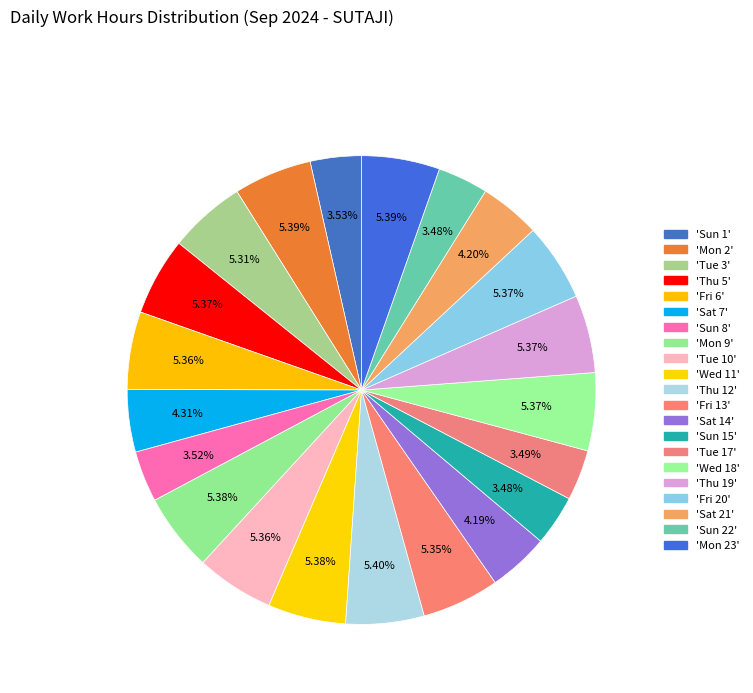

What is the smallest slice in the pie chart?

Sun 15